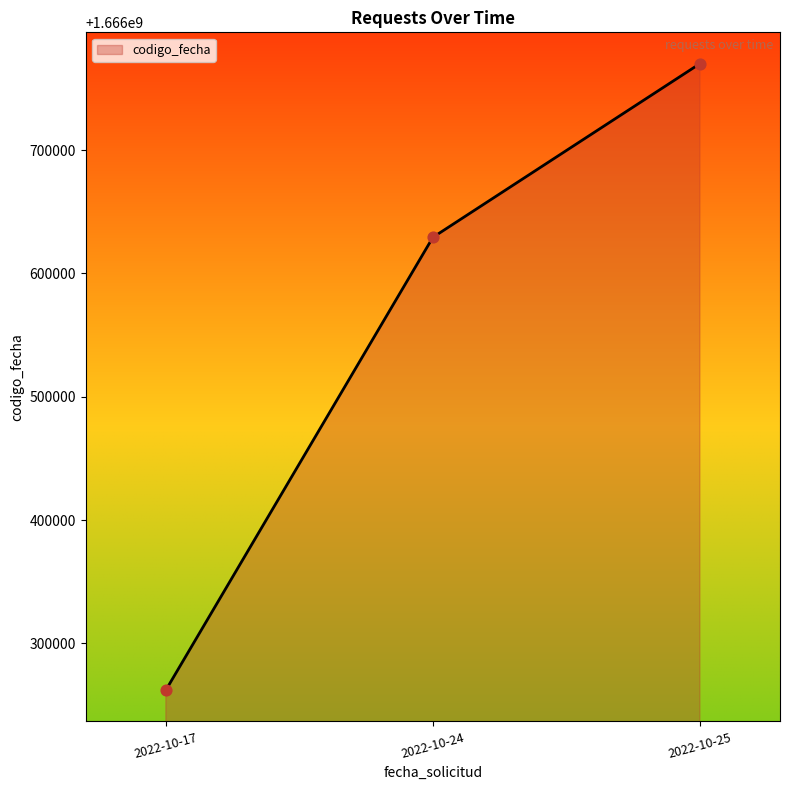

Approximately how many times larger is the value at 2022-10-24 compared to 2022-10-17?

1.0